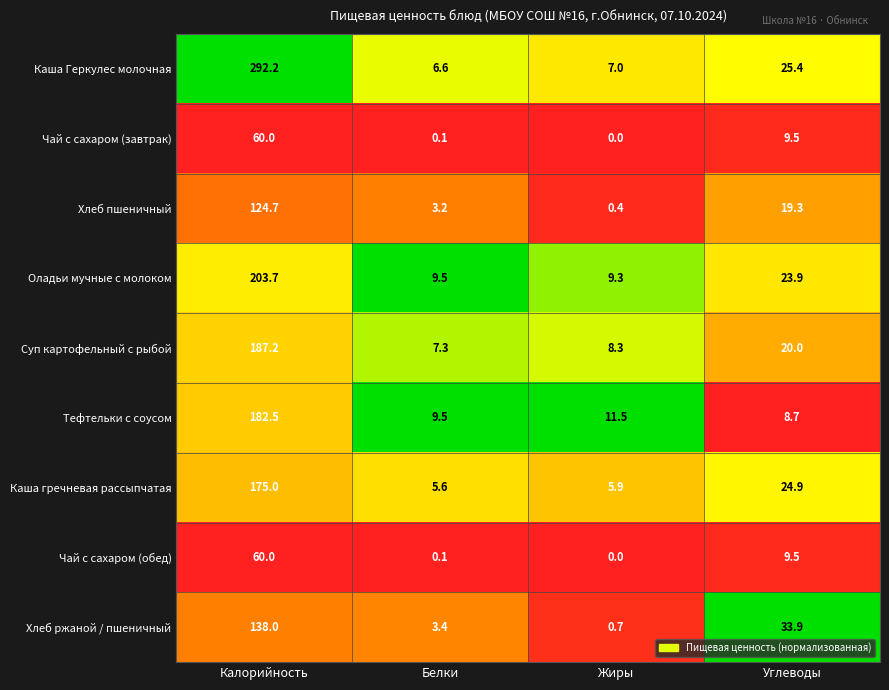

Is it true that Хлеб ржаной / пшеничный equals 33.9 at Углеводы?

True